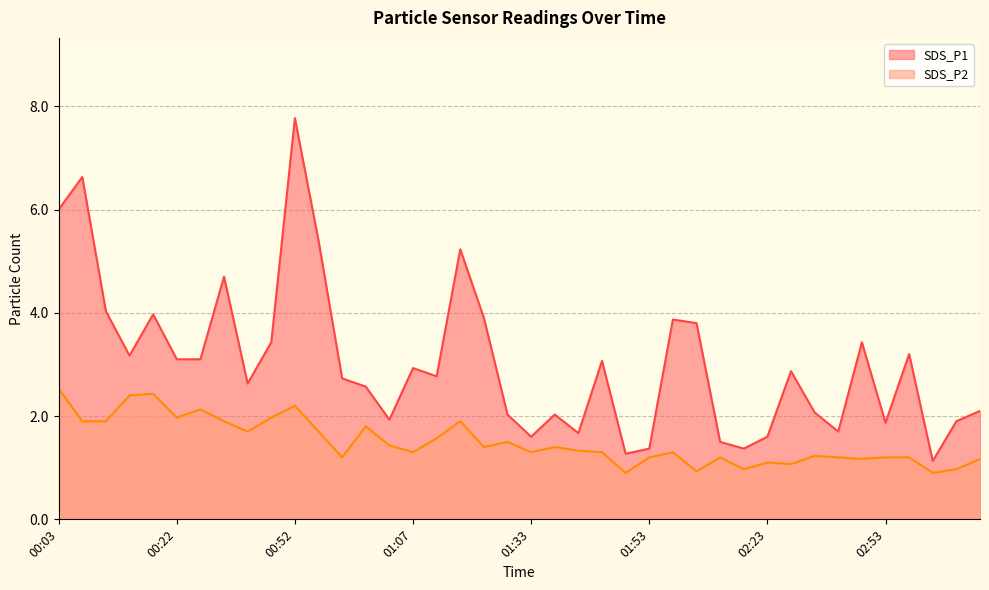

What is the difference between the maximum and second lowest values in the SDS_P1 series?

6.5